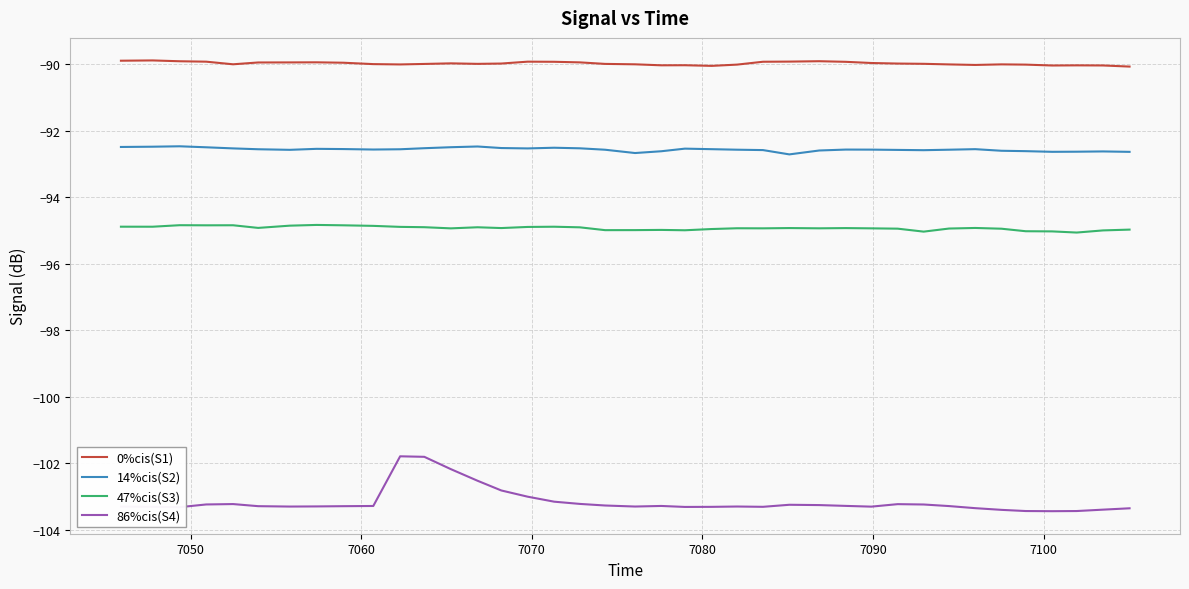

What is the greatest value displayed?

-89.9